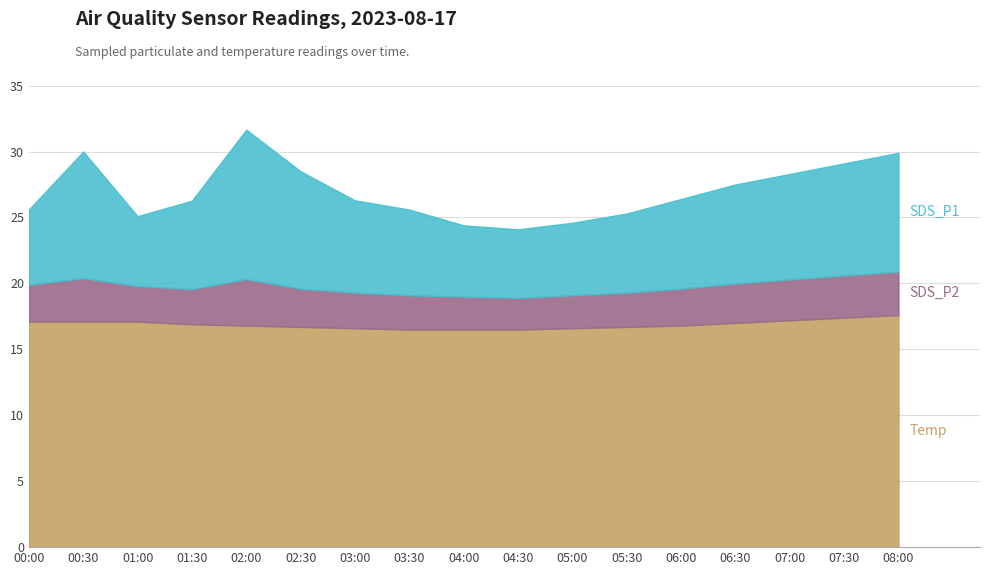

What is the label of the 3rd point from the right?

07:00